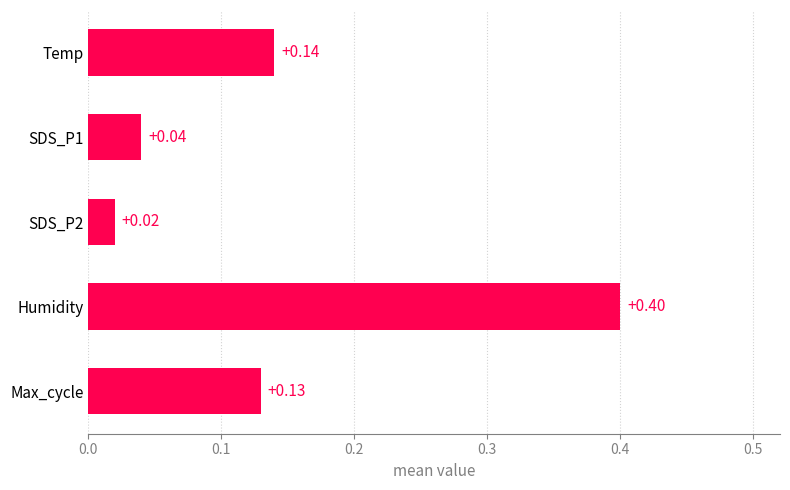

List the labels in order of value, smallest first.

SDS_P2, SDS_P1, Max_cycle, Temp, Humidity